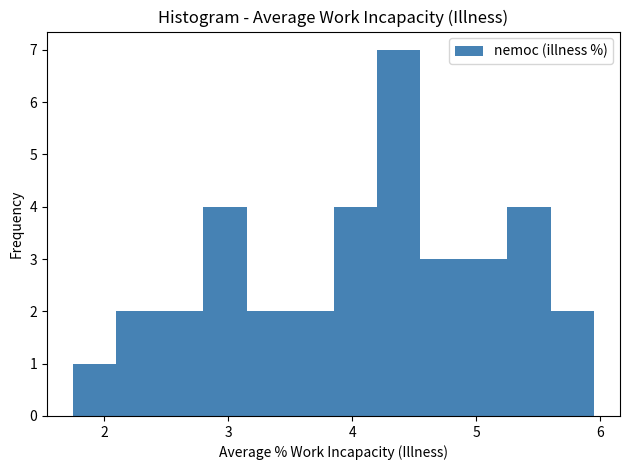

Read against the x-axis, roughly where is the centre of the tallest bar?

4.4